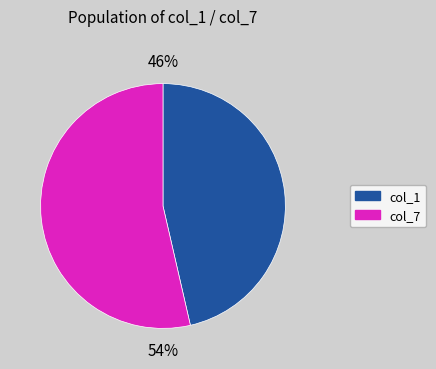

Is there a majority slice in this chart?

Yes